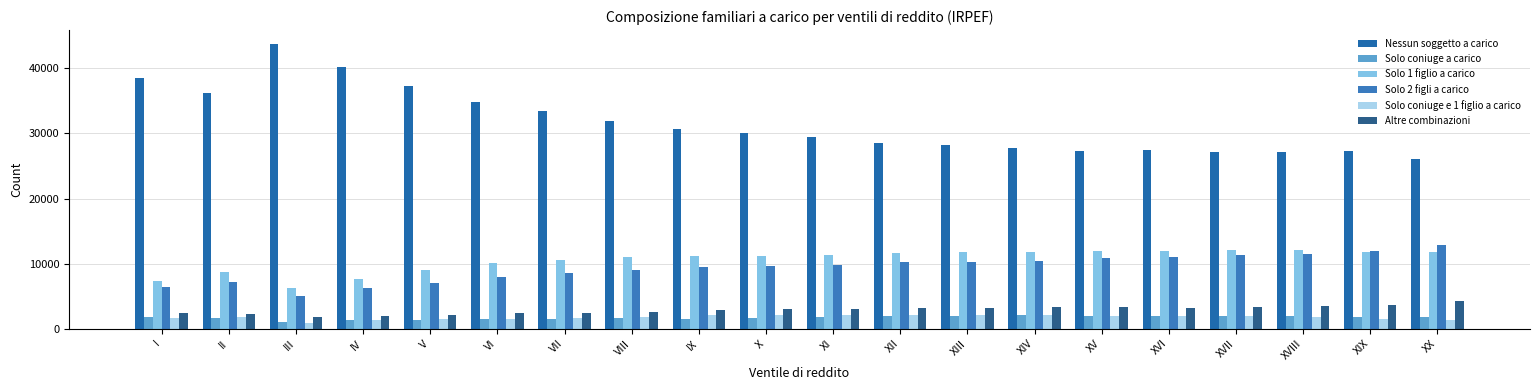

How many distinct data groups are displayed?

6